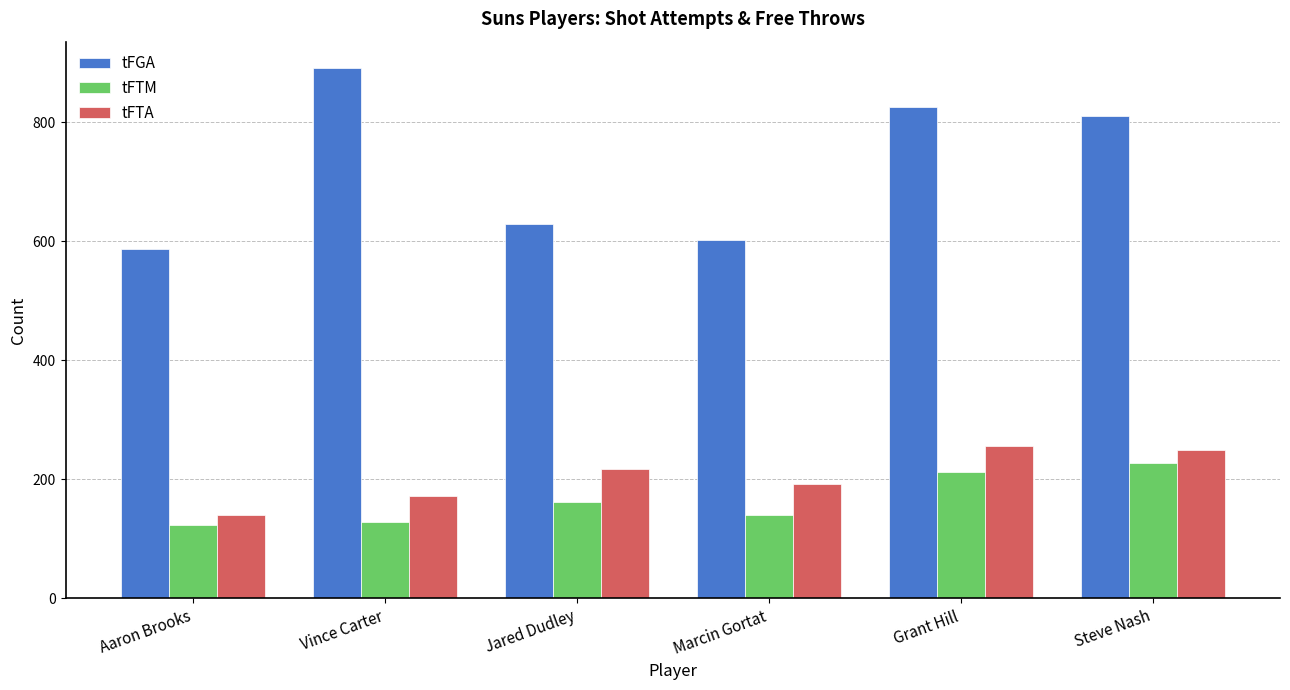

List the series in order of their peak value, highest first.

tFGA, tFTA, tFTM